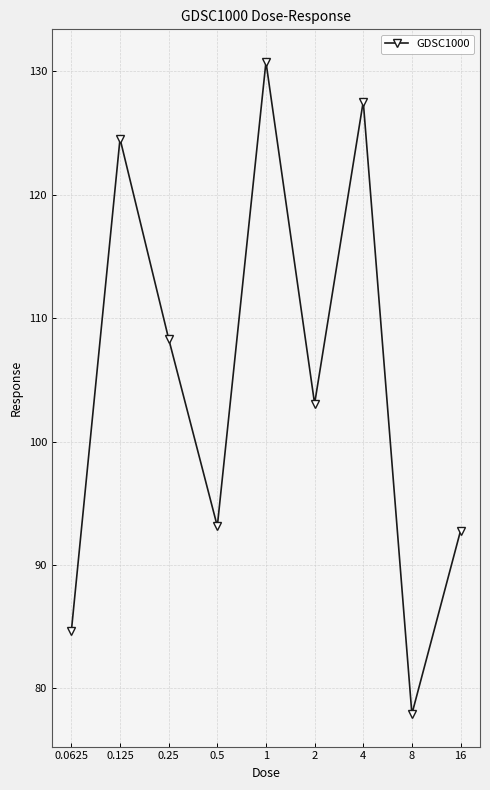

How many interior local valleys (lower than both neighbors) does the data have?

3